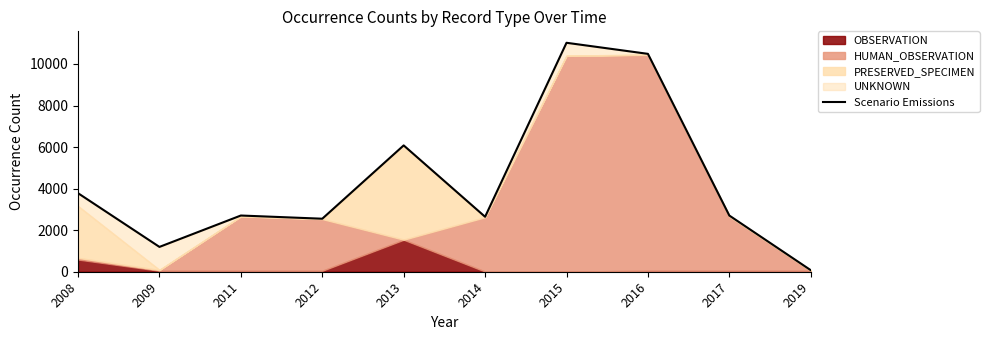

How many points are higher than both their immediate neighbors (excluding endpoints)?

3